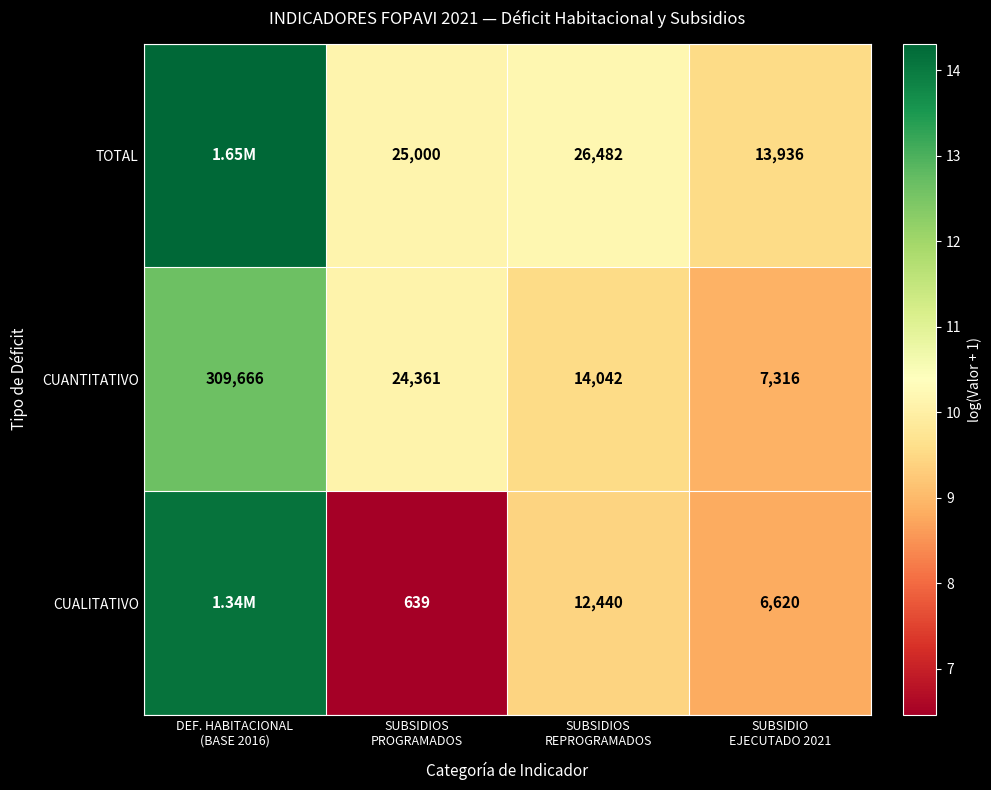

How many values in the TOTAL series are below 10?

1